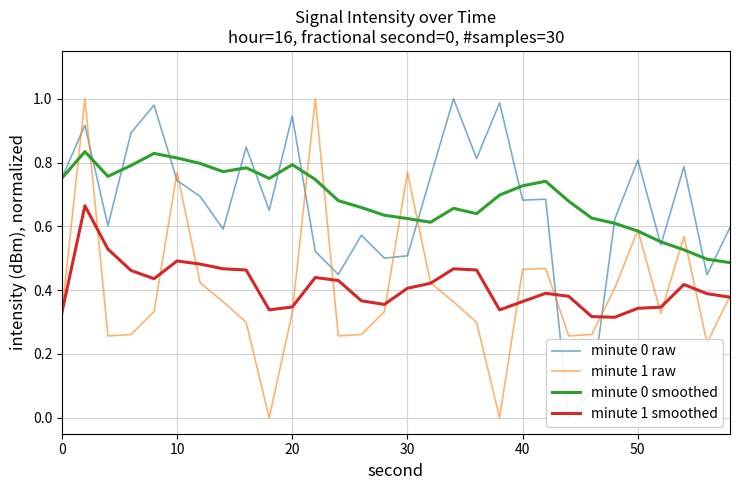

True or false: minute 1 smoothed and minute 0 smoothed intersect in this chart.

False